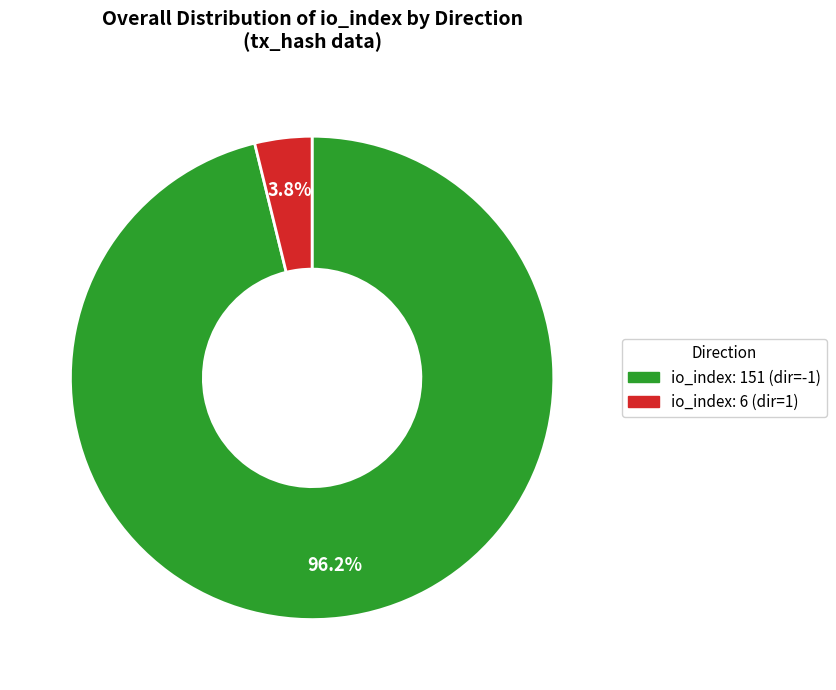

Which slice represents more than half of the pie?

io_index: 151 (dir=-1)